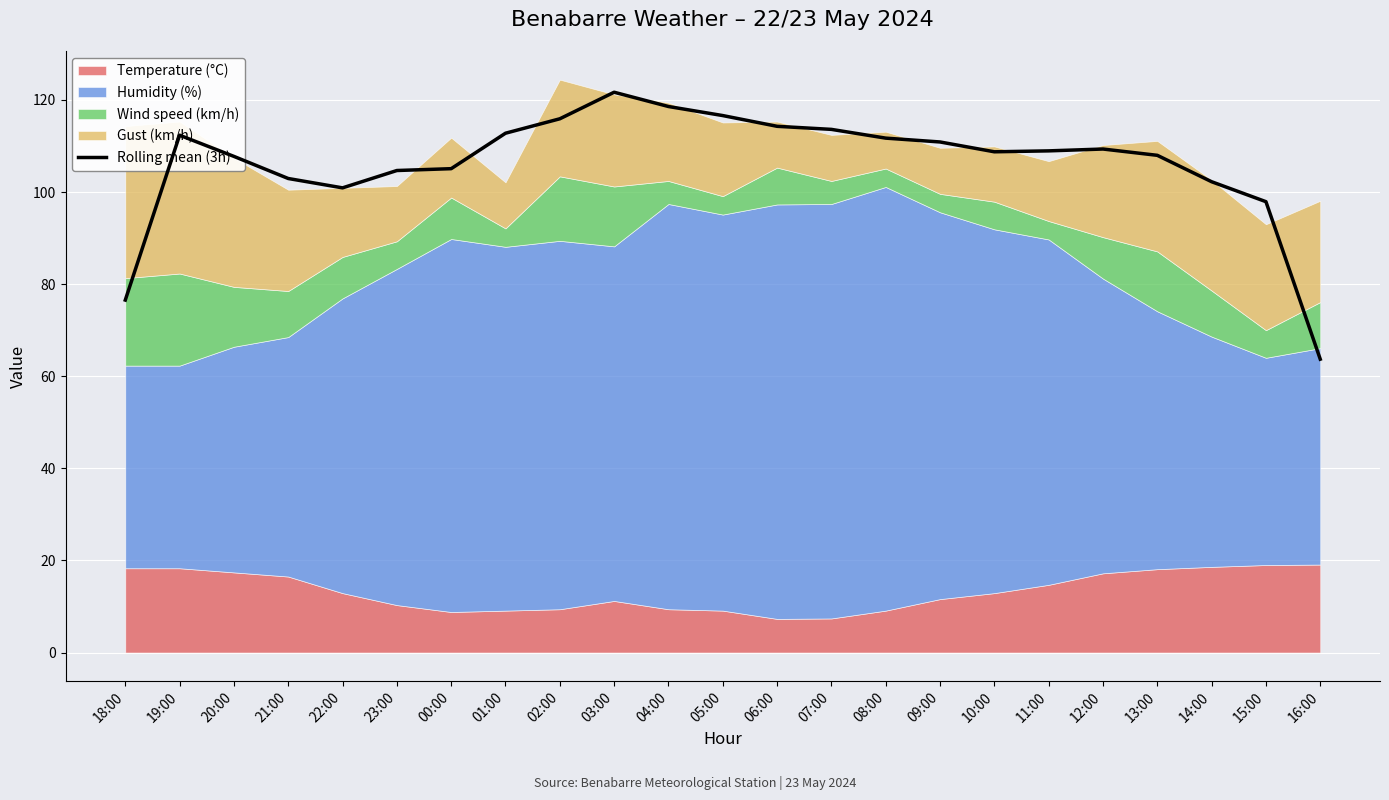

What is the difference between the second highest and second lowest values?

42.0